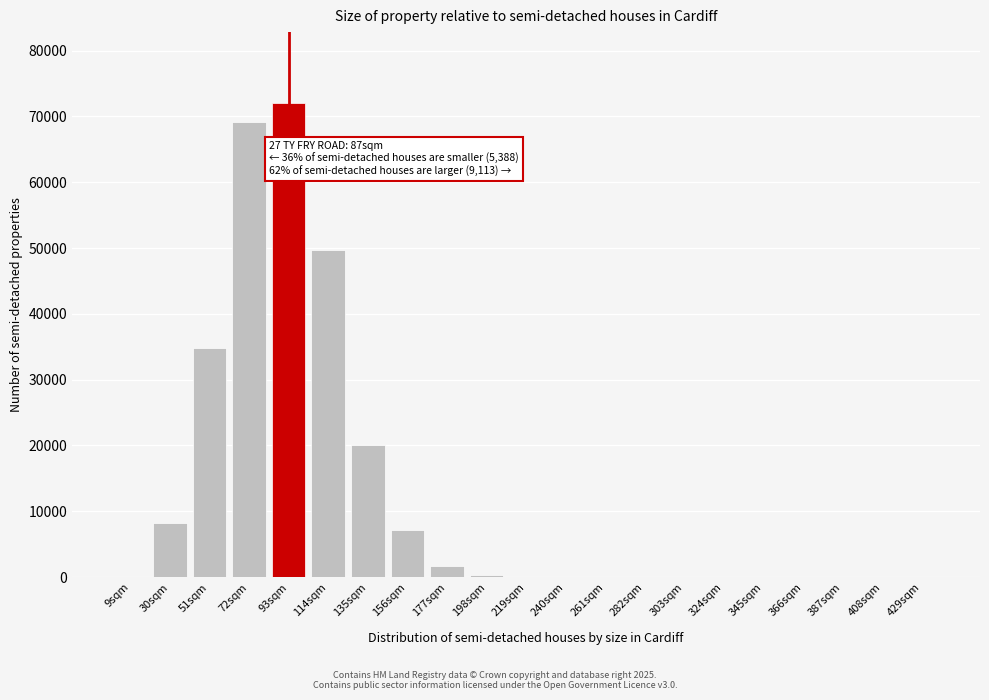

Which category has the highest value across all series?

93sqm